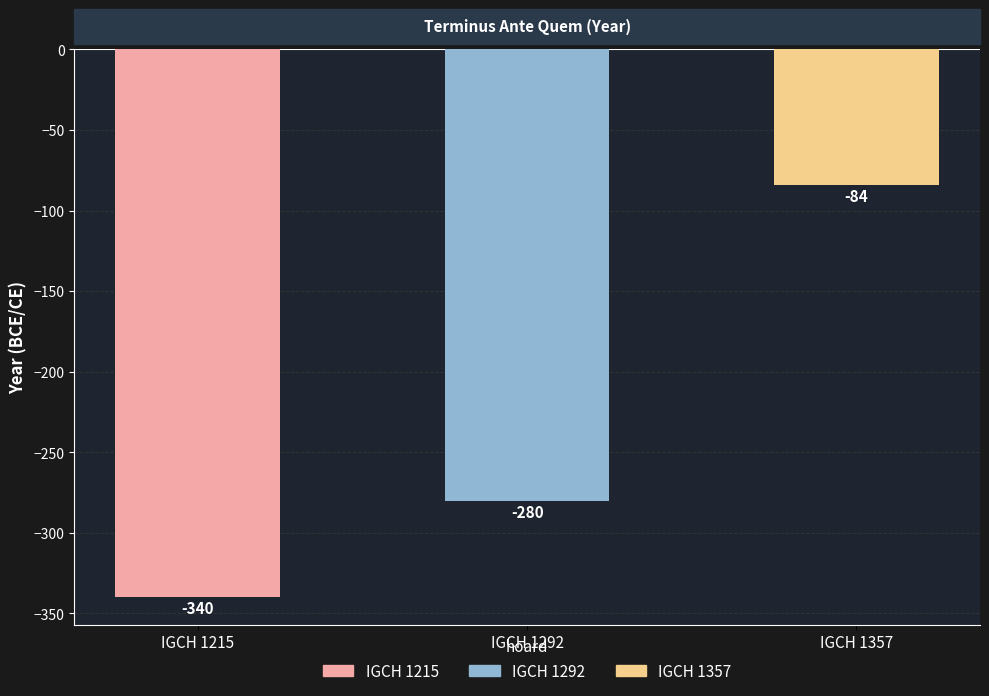

Rank the categories by value from highest to lowest.

IGCH 1357, IGCH 1292, IGCH 1215